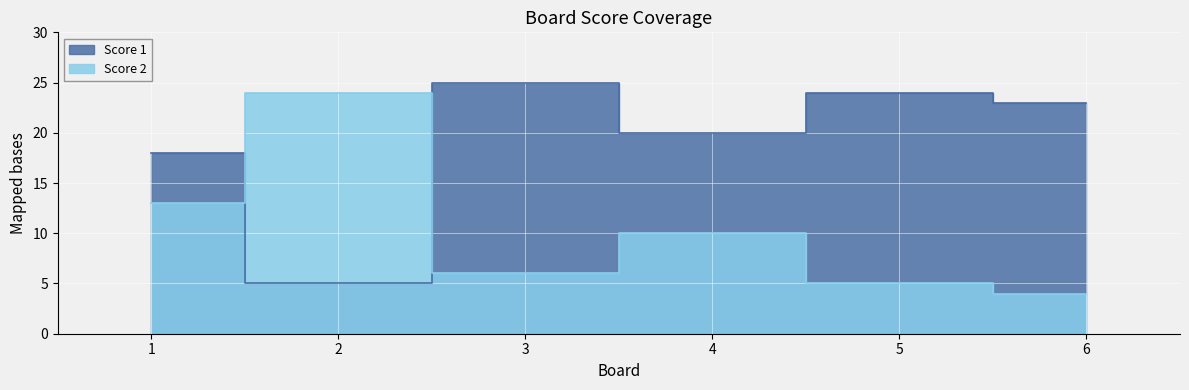

Is the value of Score 1 at 6 greater than the value of Score 2 at 3?

Yes